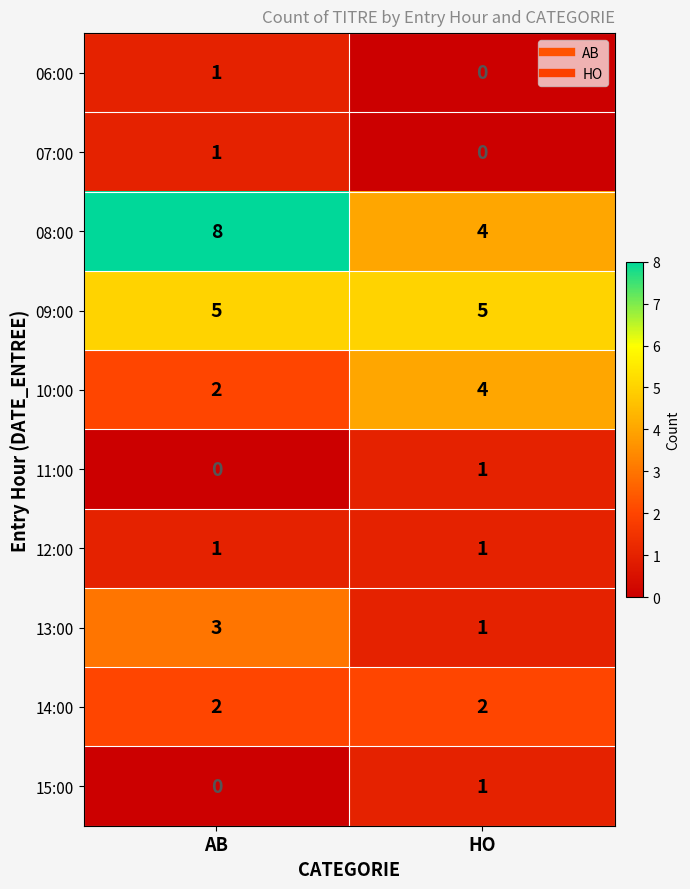

Rank the categories by 07:00 value from lowest to highest.

HO, AB